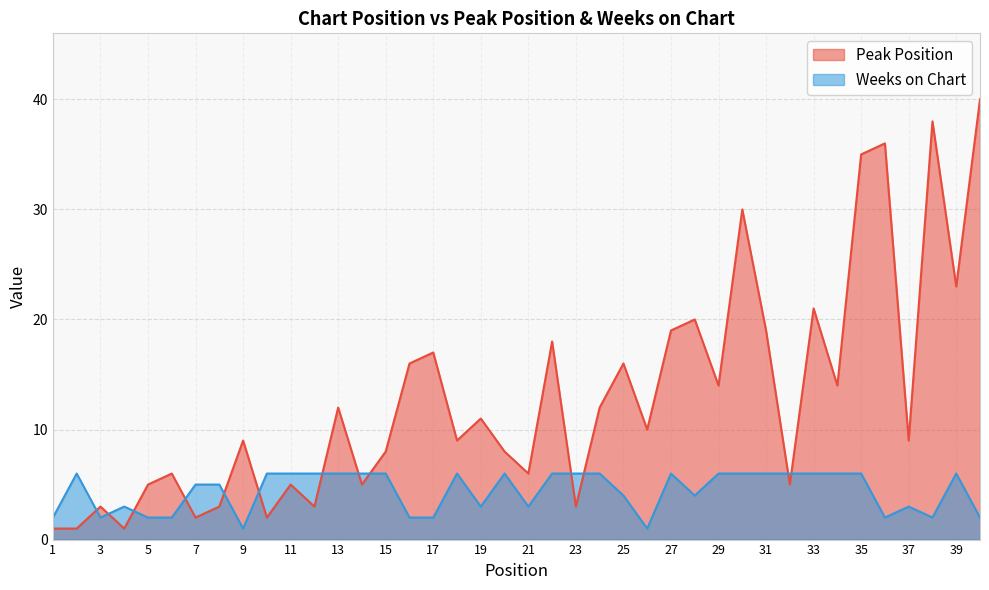

The value of Weeks on Chart at 1 is 2. True or false?

True